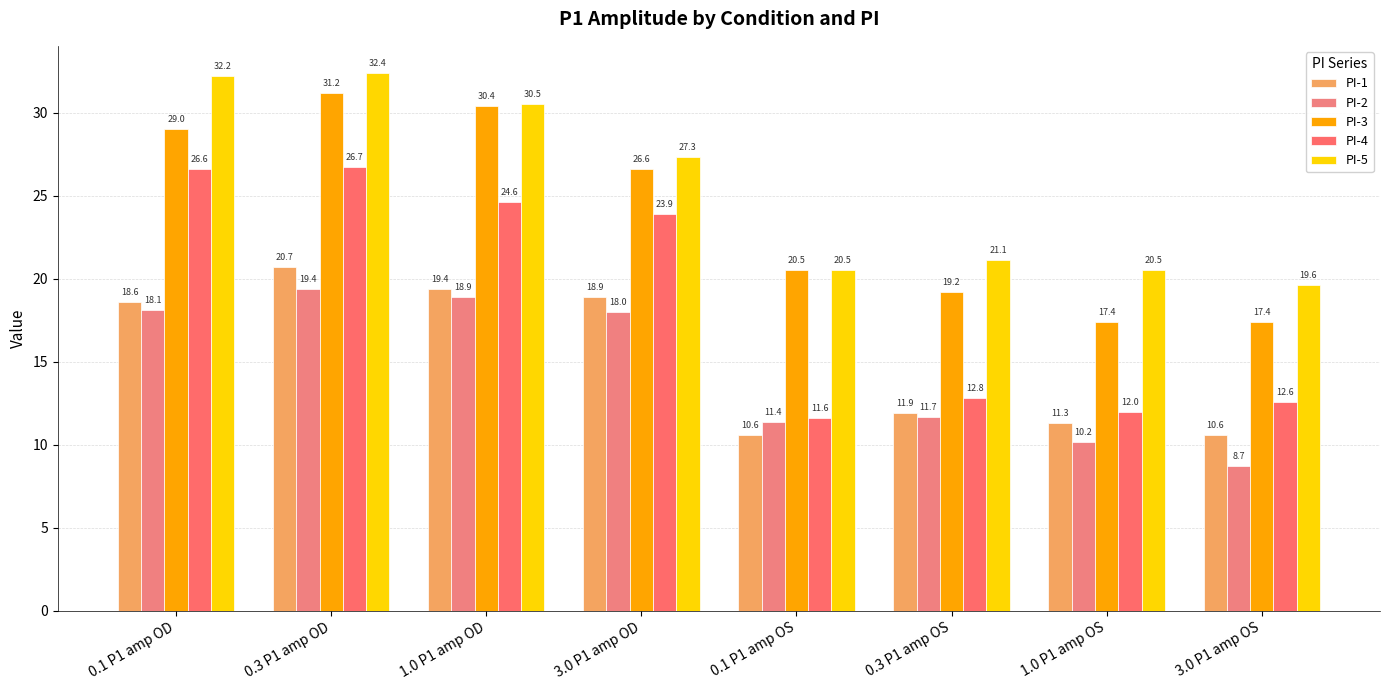

How many distinct data groups are displayed?

5